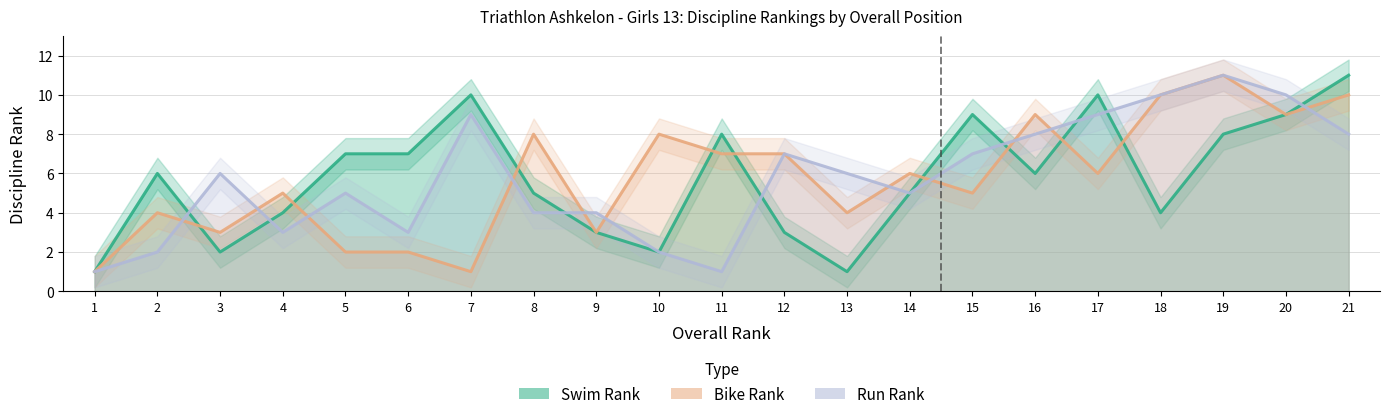

At which label does Run Rank first exceed 6?

7